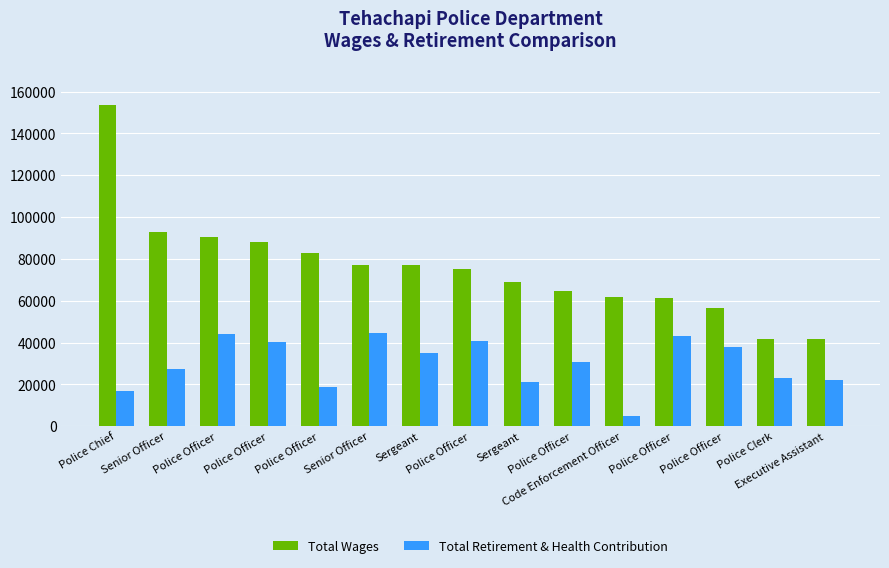

What are all the series names shown in the legend?

Total Wages, Total Retirement & Health Contribution